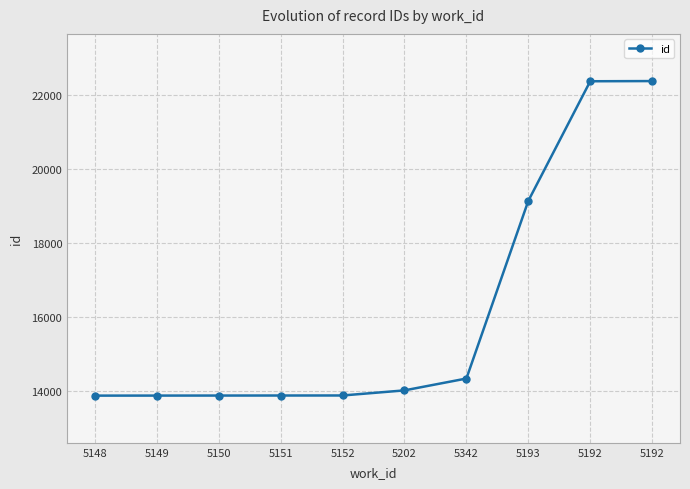

What is the average value?

16157